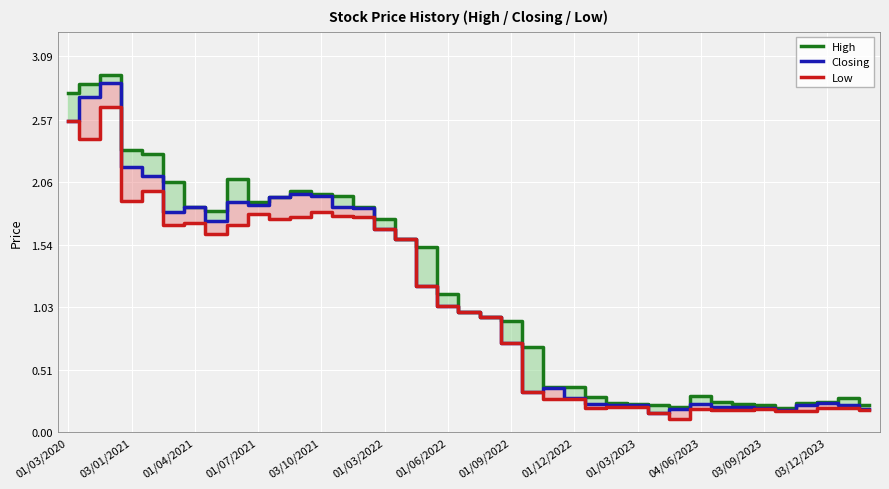

True or false: Closing and High intersect in this chart.

False